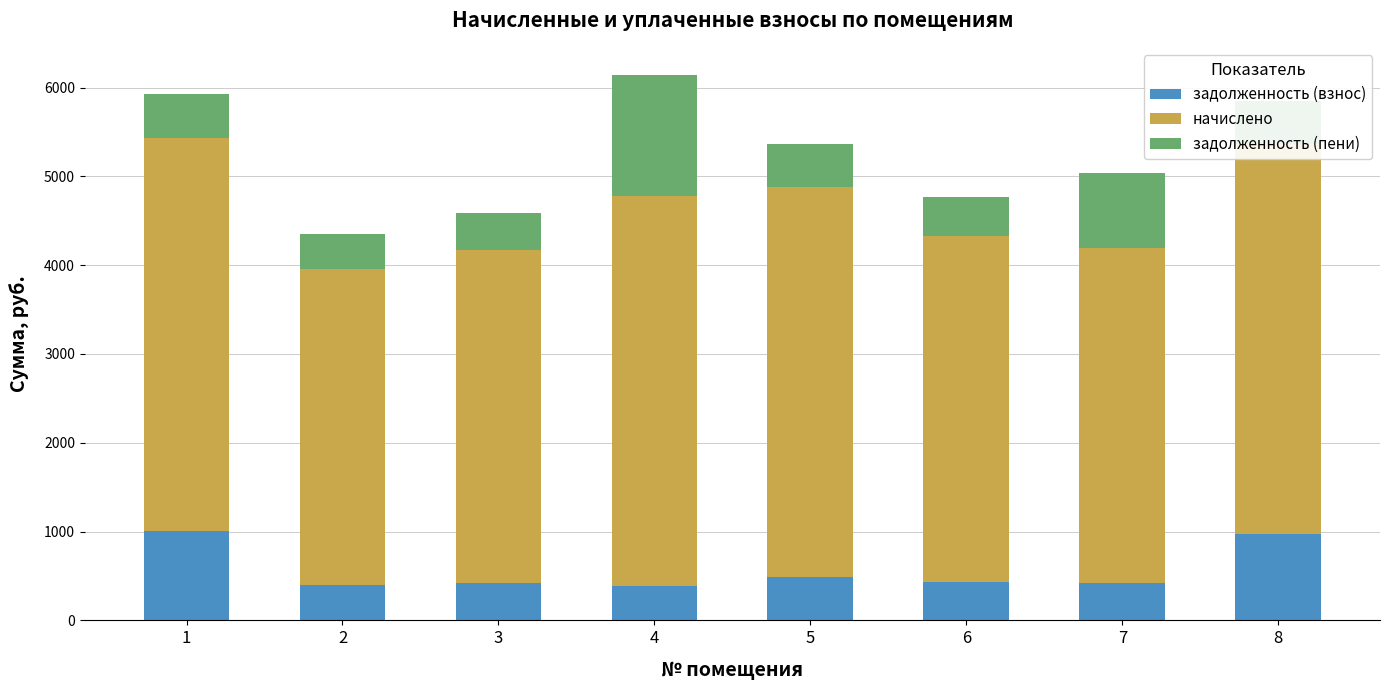

What is the total value across all series at 5?

5363.4